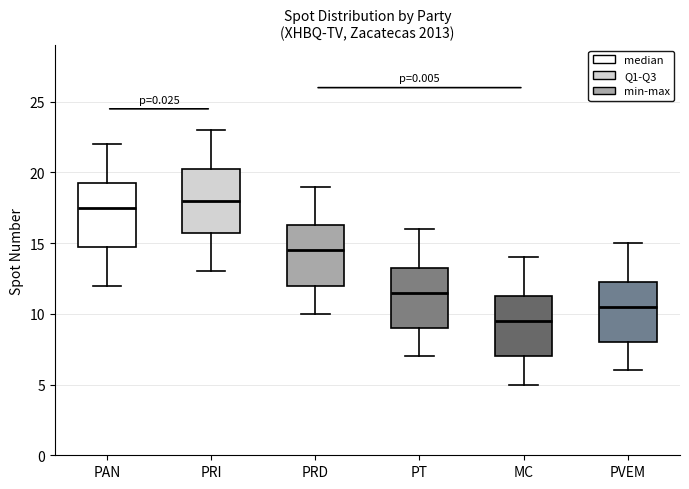

Which box's median line is the lowest?

MC